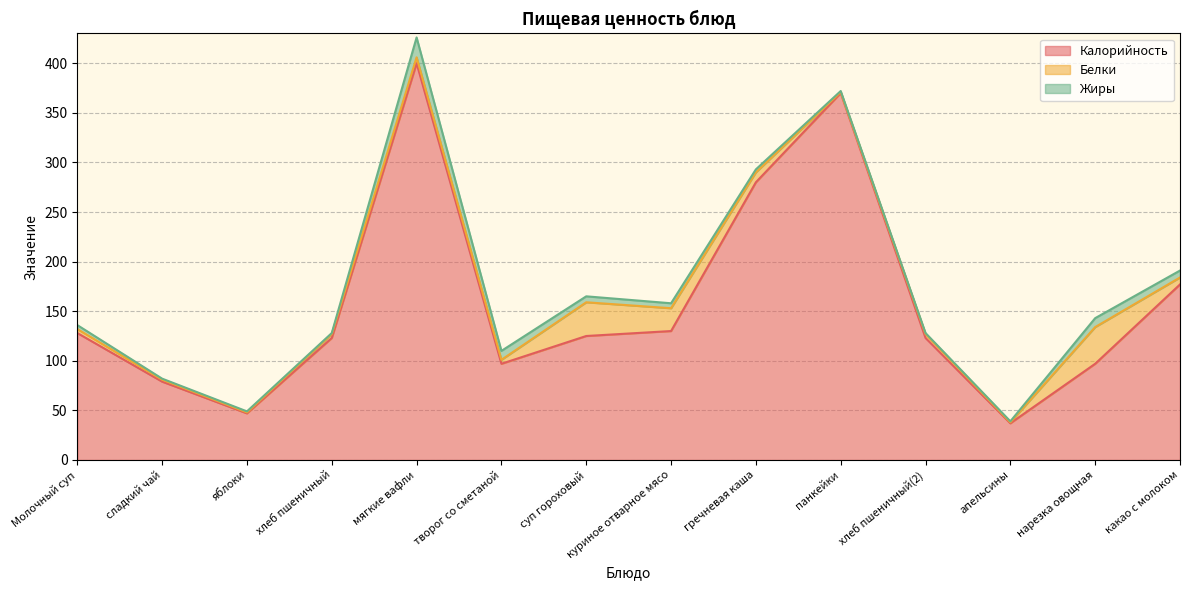

What is the label of the 4th point from the right?

хлеб пшеничный(2)